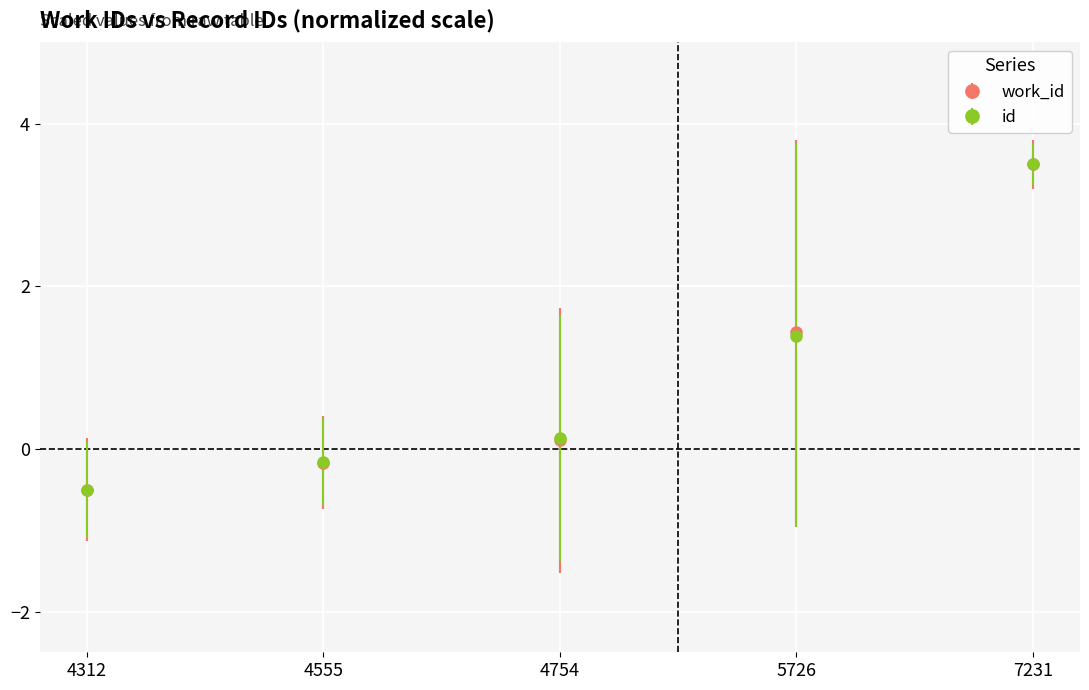

What is the greatest value displayed?

3.5